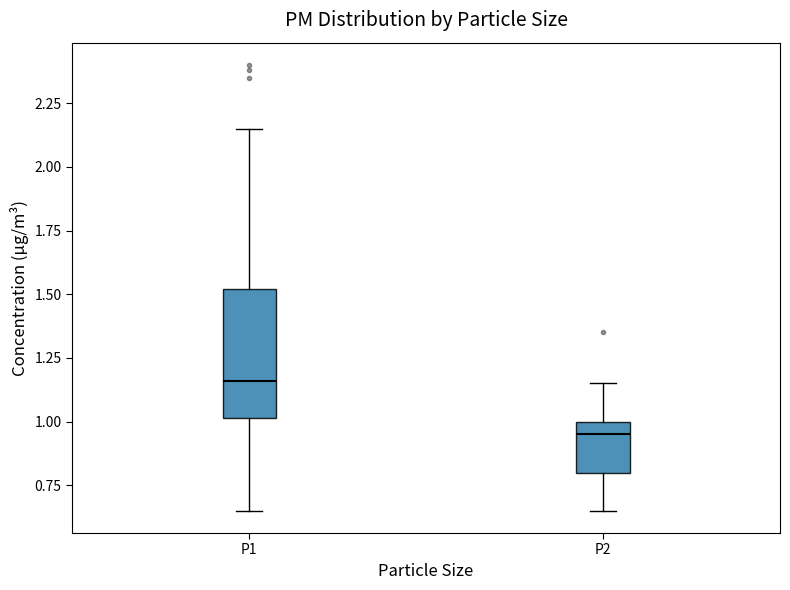

Which box is the tallest, from its lower edge to its upper edge?

P1